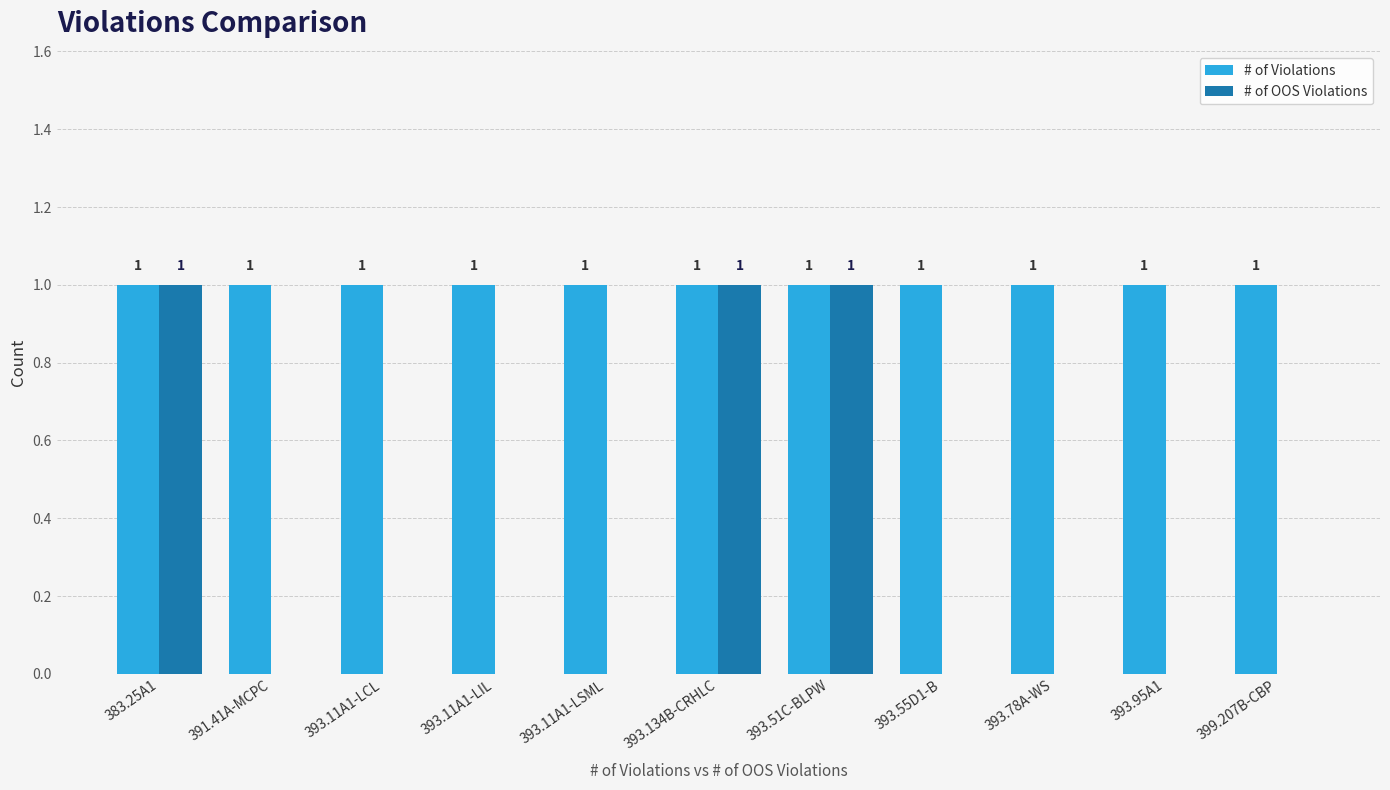

Which series has the largest total across all categories?

# of Violations